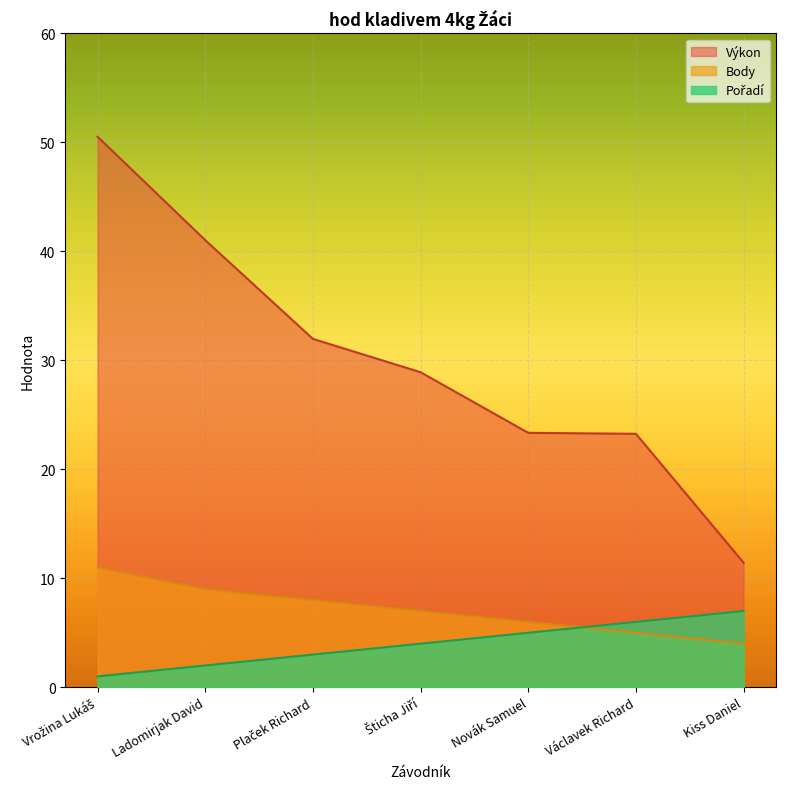

How many Body values are between 5 and 9?

5